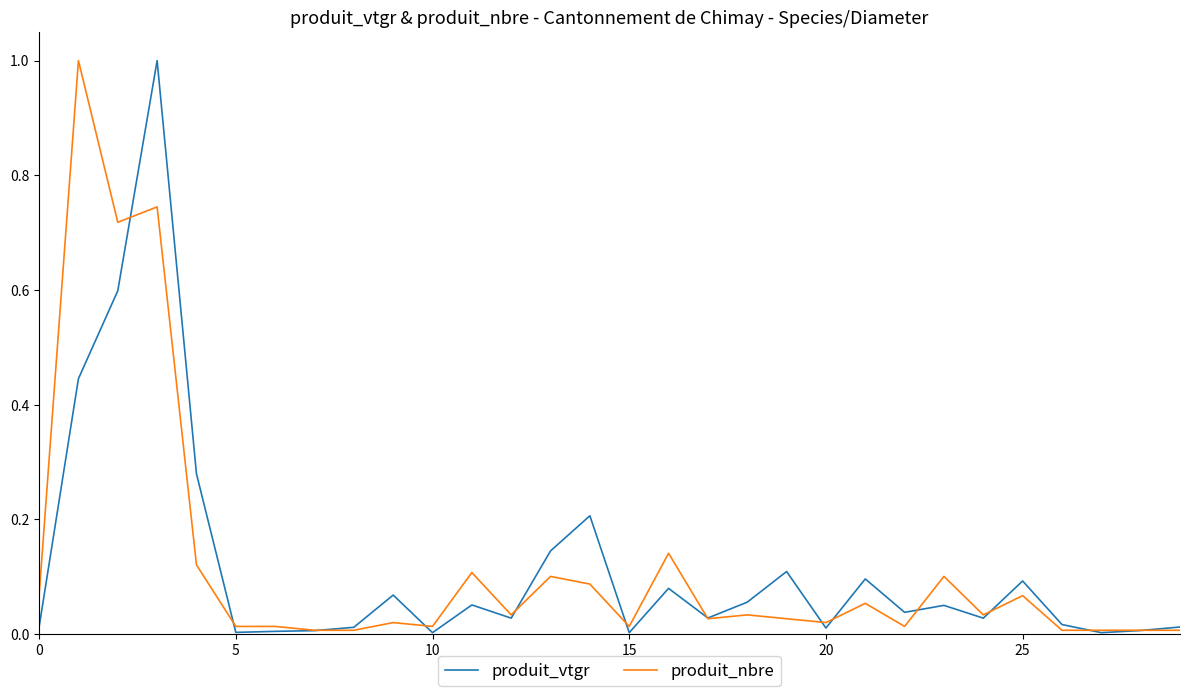

What is the greatest value displayed?

1.0